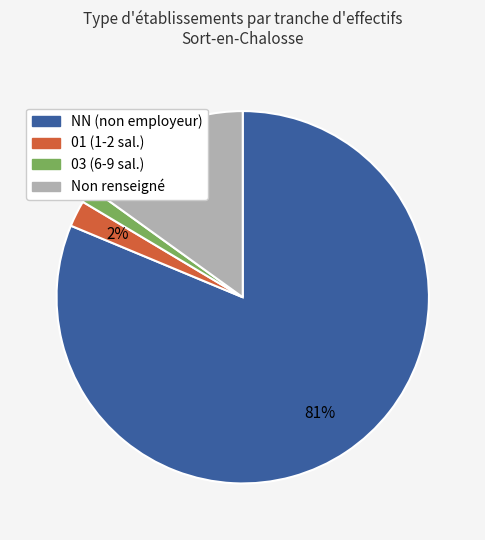

Combined, do NN (non employeur) and 03 (6-9 sal.) account for over 50%?

Yes